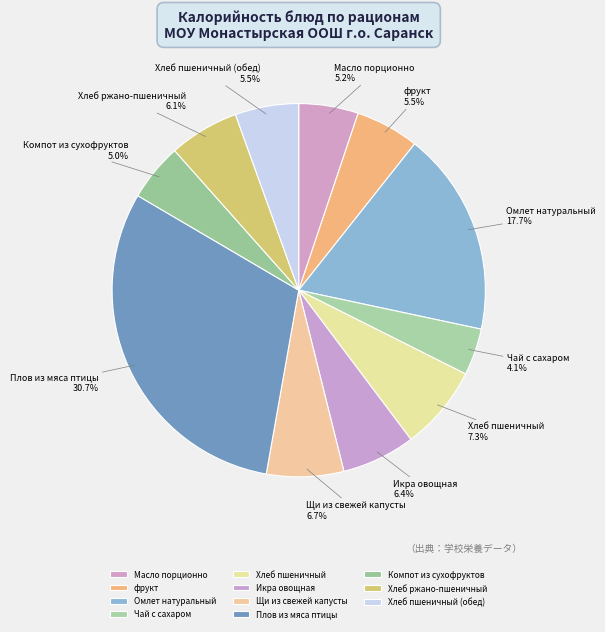

Which category has the biggest portion of the pie?

Плов из мяса птицы